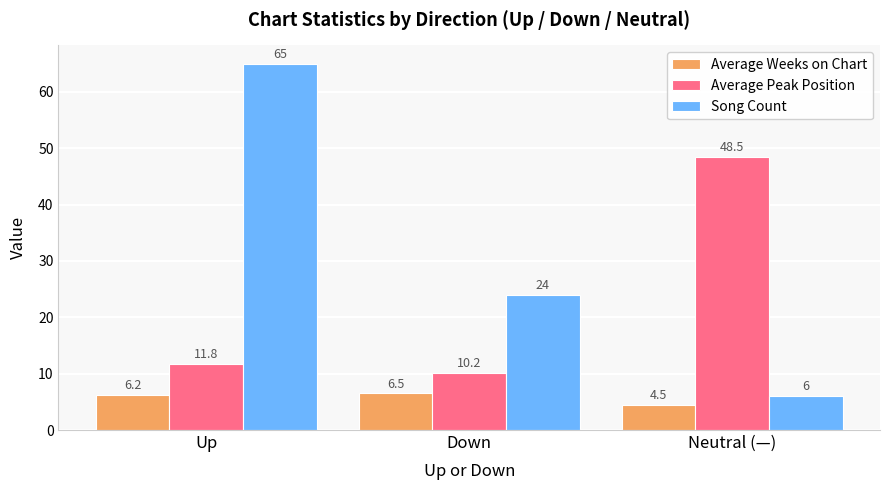

What is the minimum value for Average Weeks on Chart?

4.5